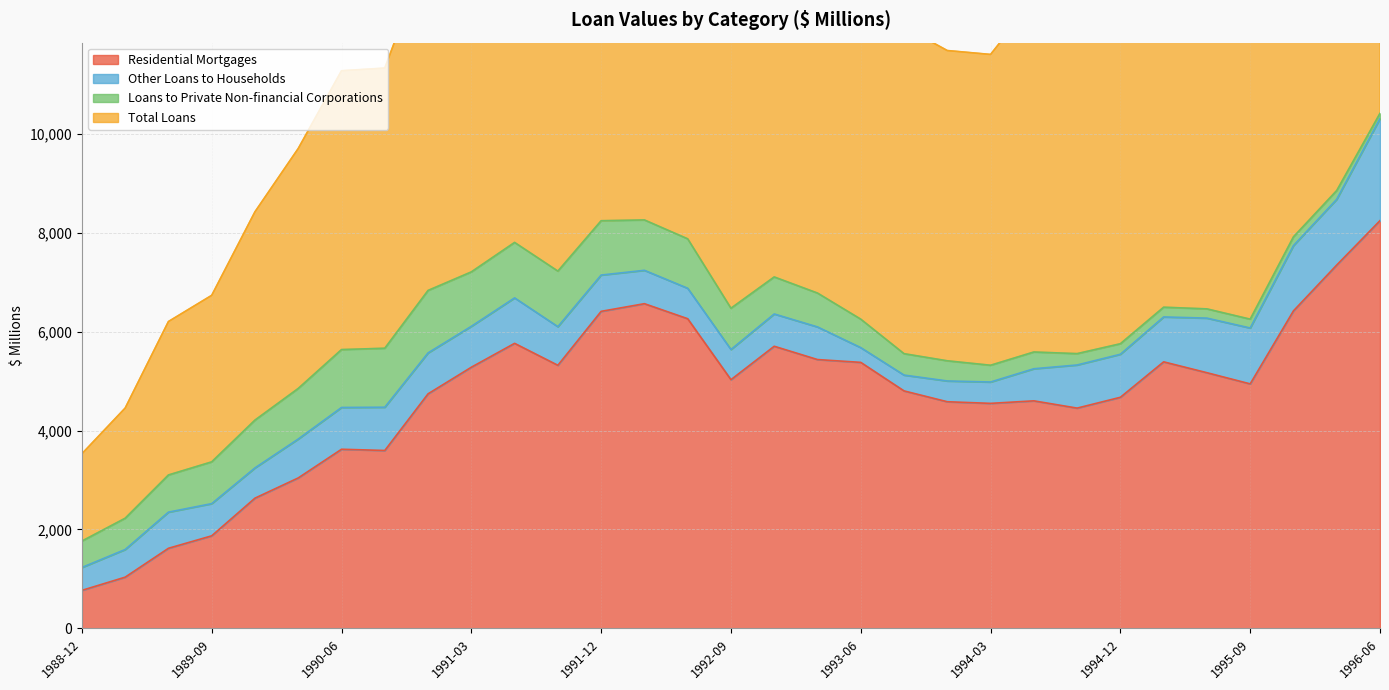

True or false: Total Loans has a value of 17247 at 1993-12.

False